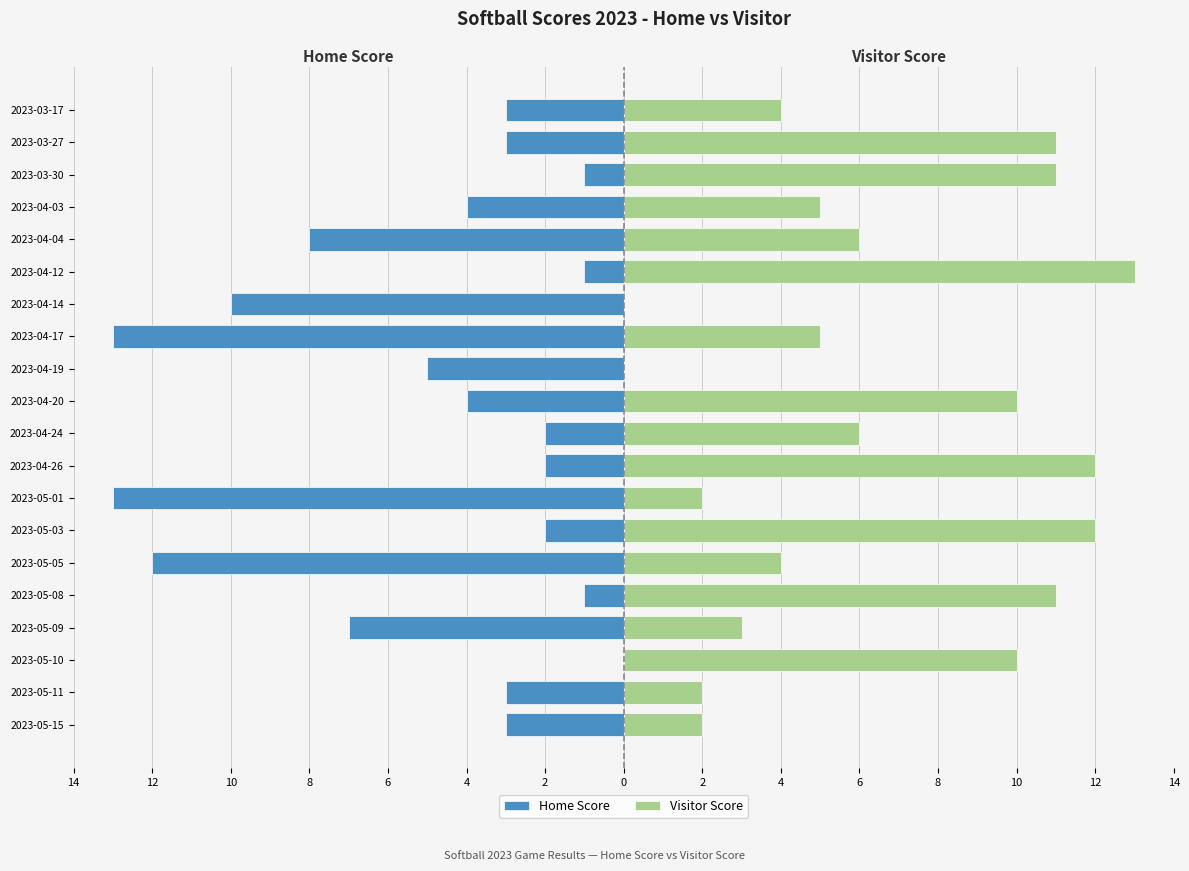

The value of Home Score at 2023-04-19 is -5. True or false?

True